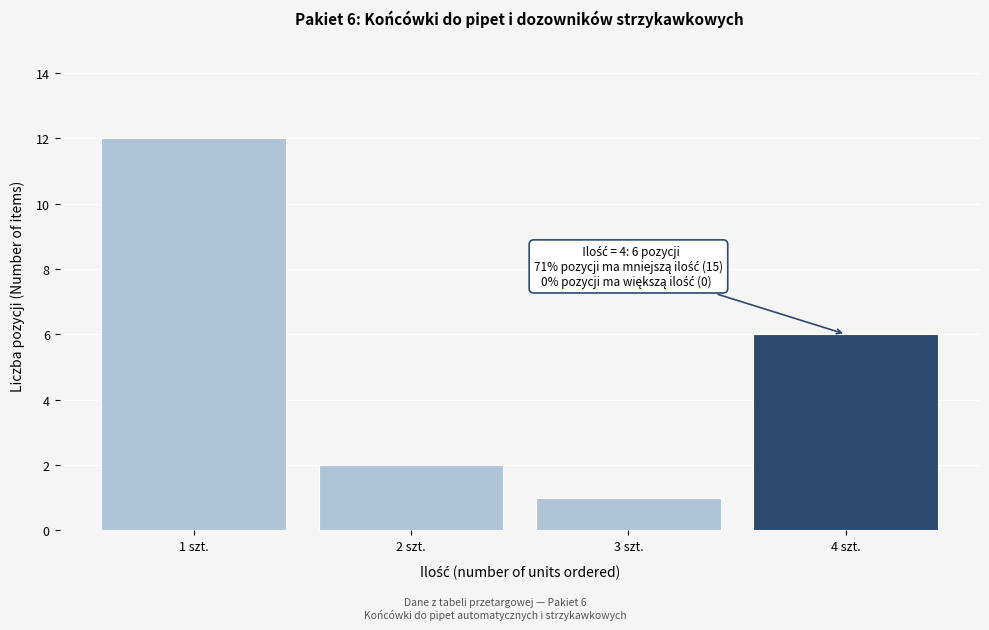

Reading left to right, transcribe all the data shown in this chart.

1 szt.=12	2 szt.=2	3 szt.=1	4 szt.=6